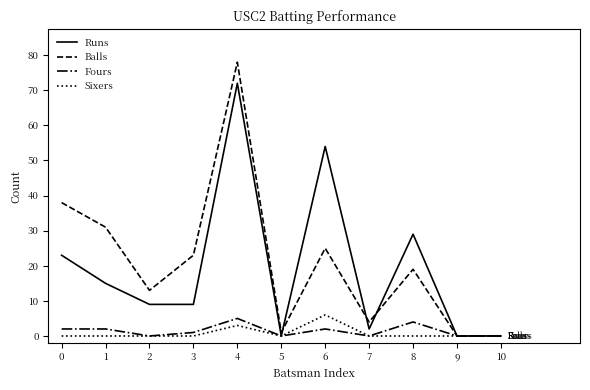

What is the difference between the maximum and minimum values in the Runs series?

72